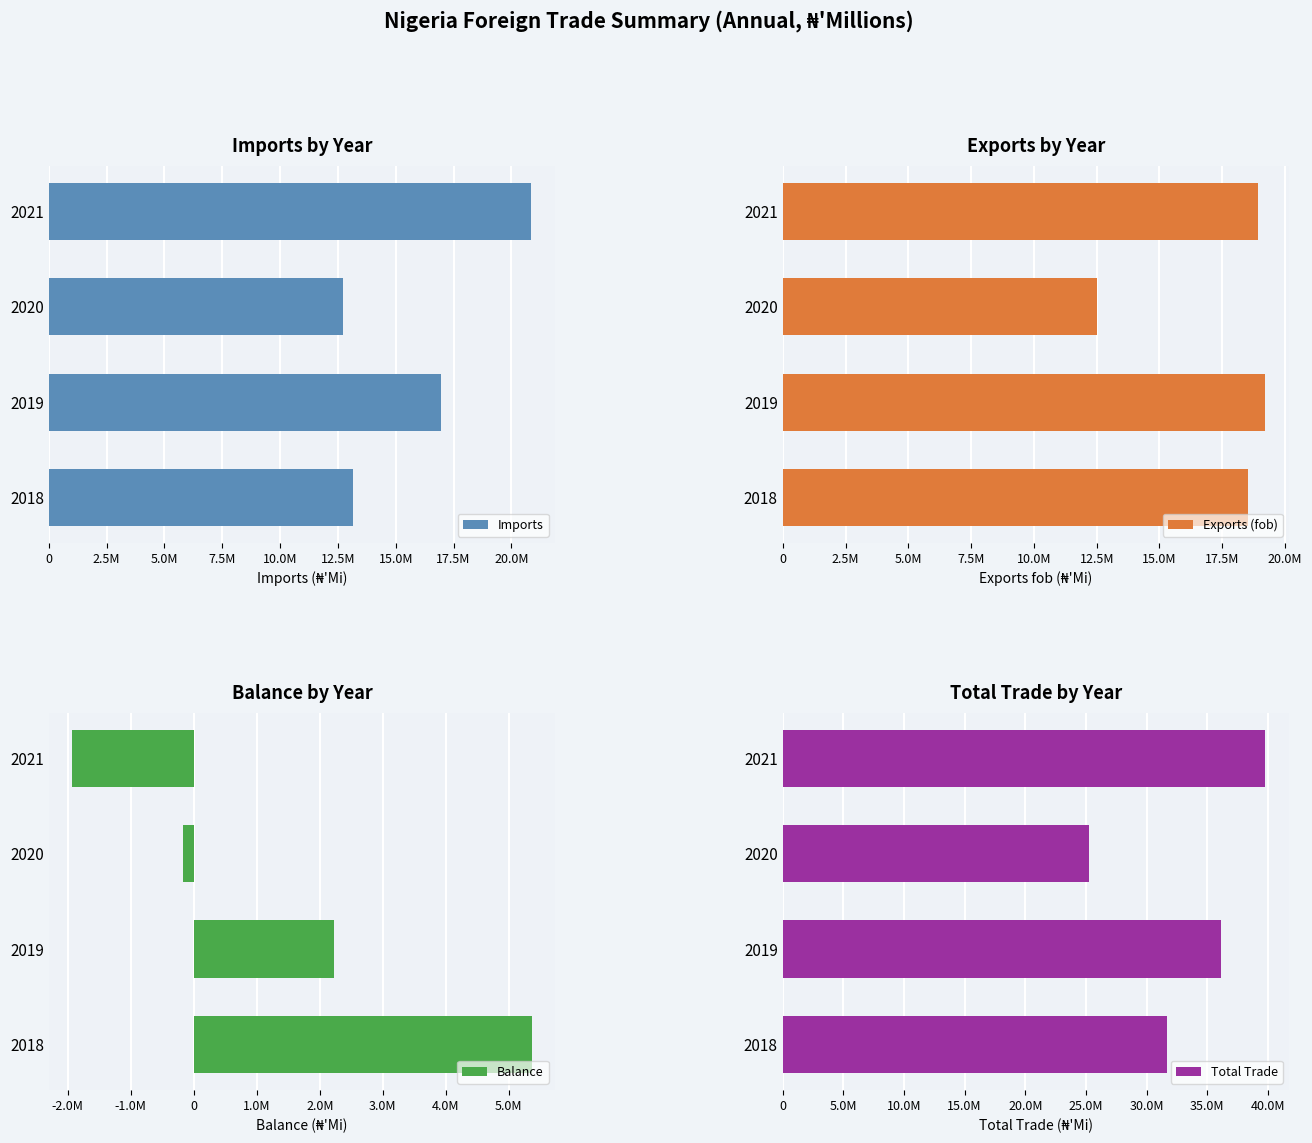

What is the total value across all series at 2018?

68761247.3